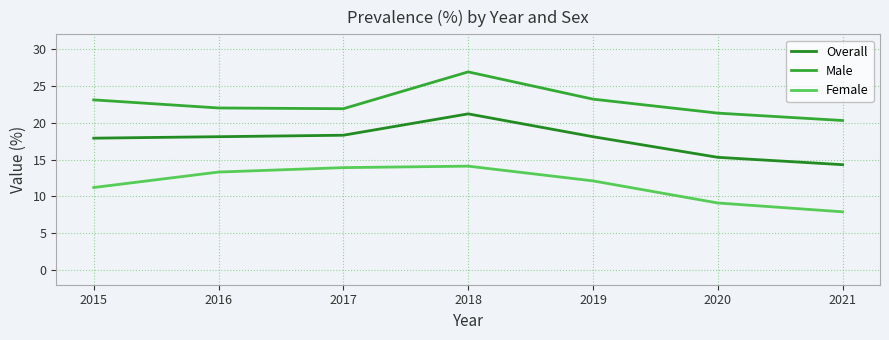

True or false: Female and Male intersect in this chart.

False